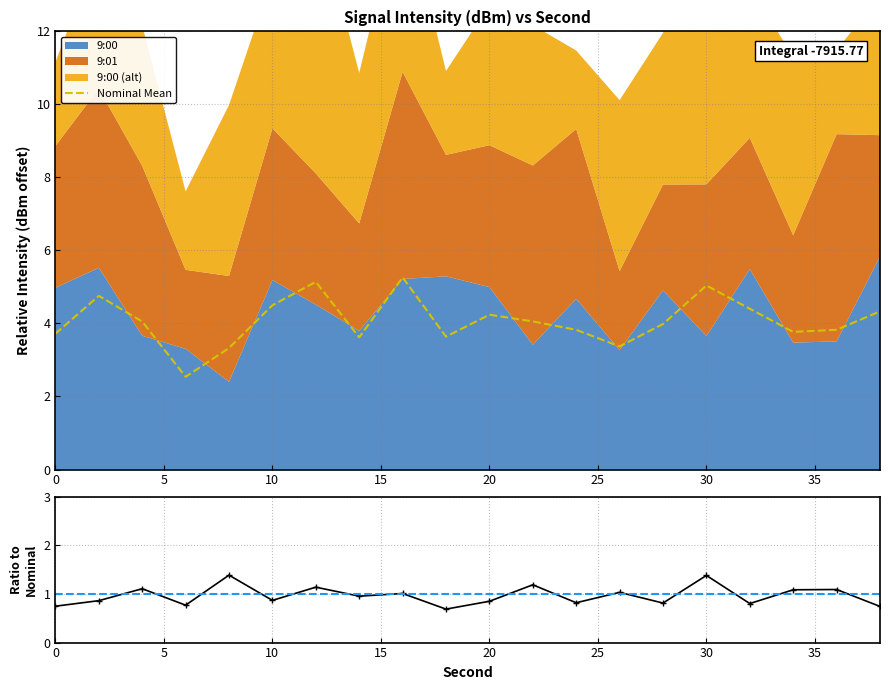

What is the minimum value for Nominal Mean?

2.5